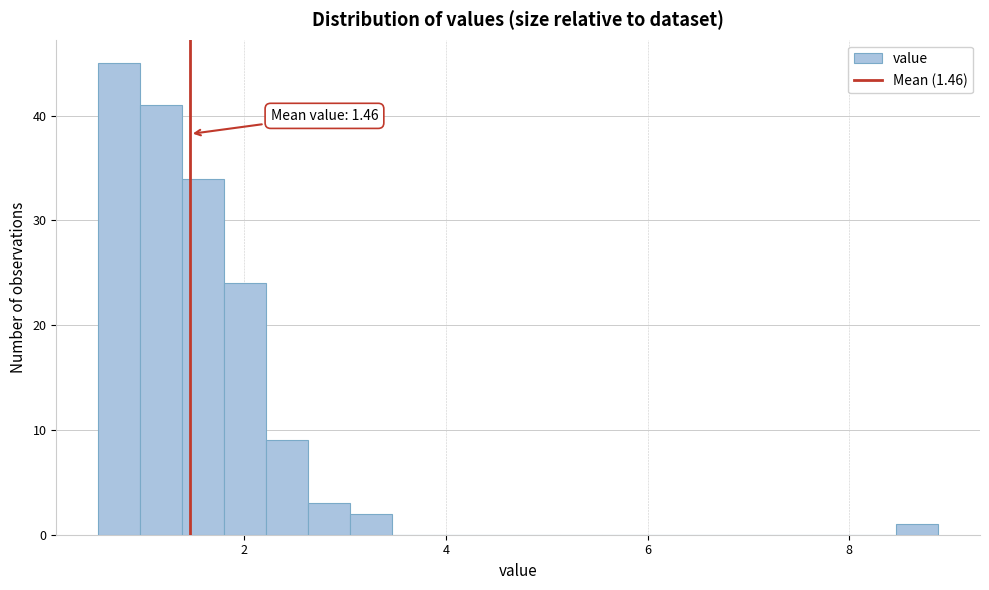

Around what value on the x-axis is the tallest bar? Give the approximate position of its centre, as read against the axis.

0.8